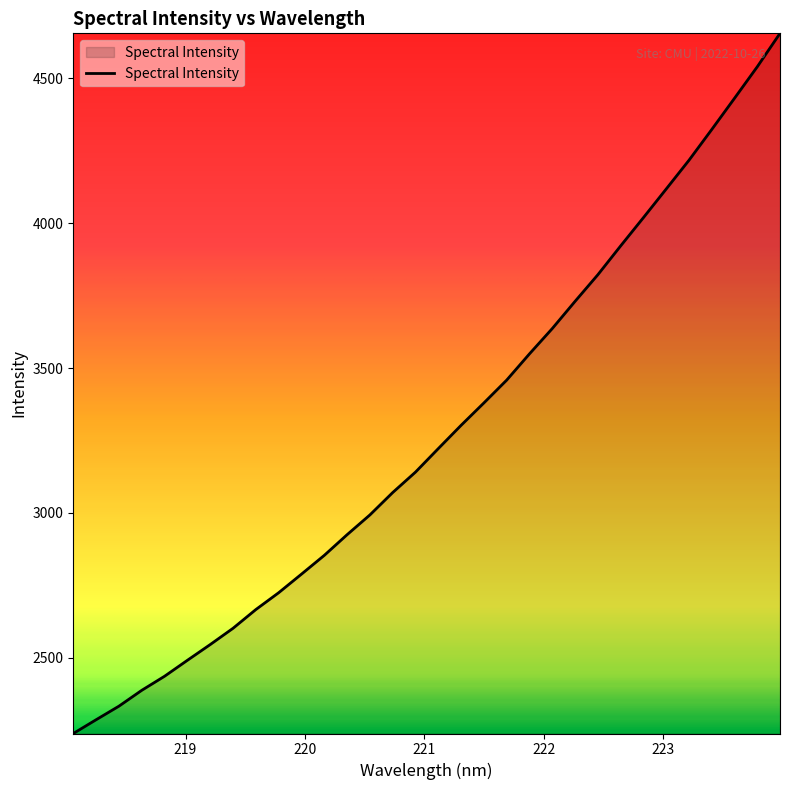

Does the chart have visible grid lines?

No